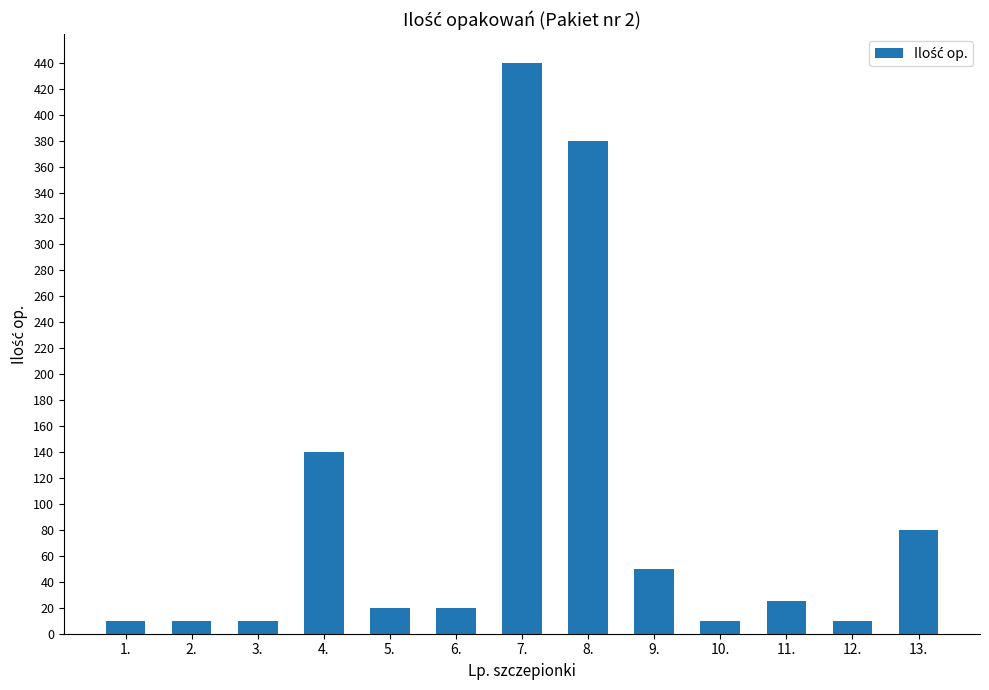

Reading left to right, transcribe all the data shown in this chart.

10	10	10	140	20	20	440	380	50	10	25	10	80